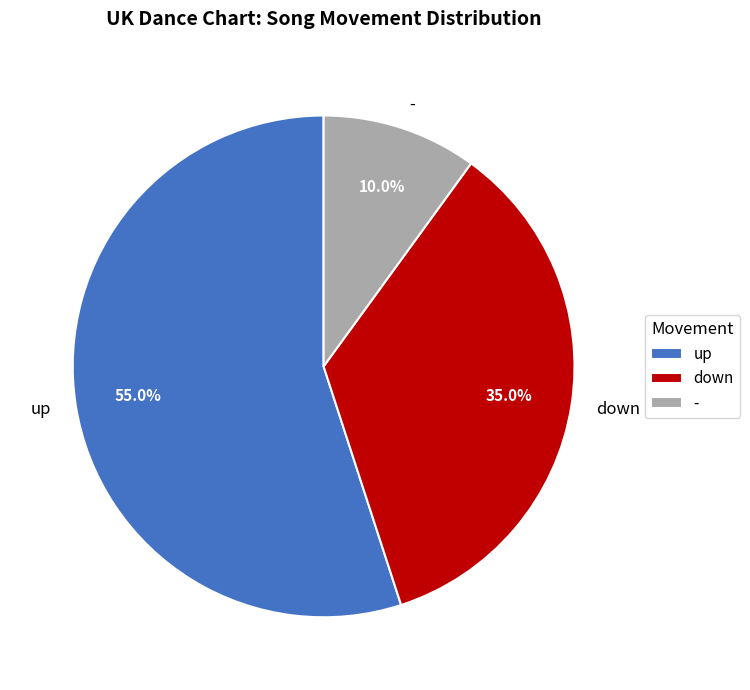

Which category has the smallest portion of the pie?

-